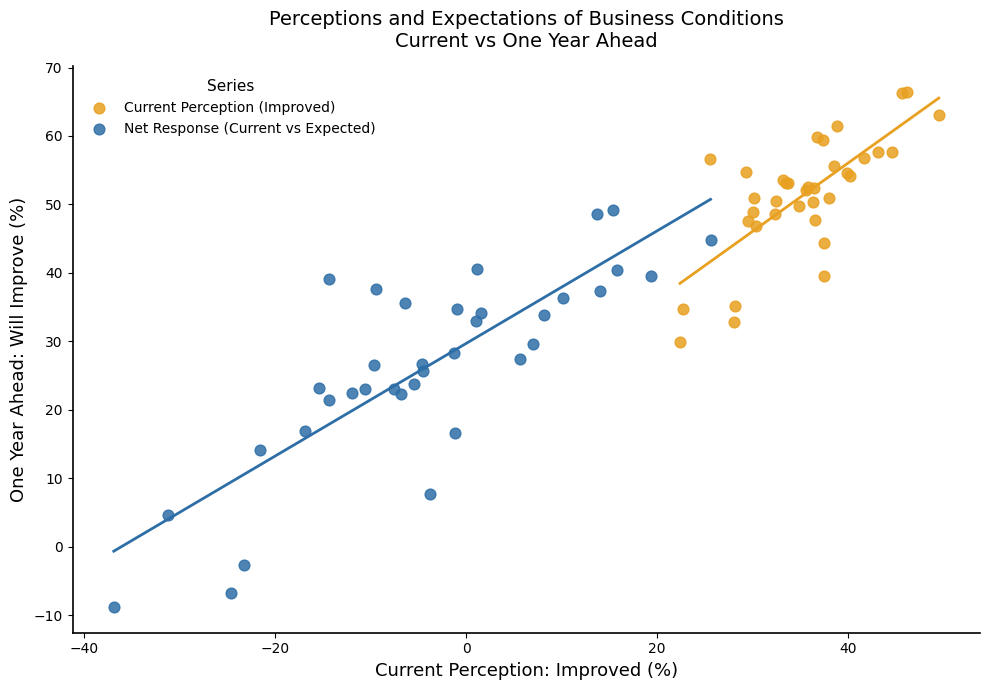

Which series has the widest spread of Y values?

Net Response (Current vs Expected)